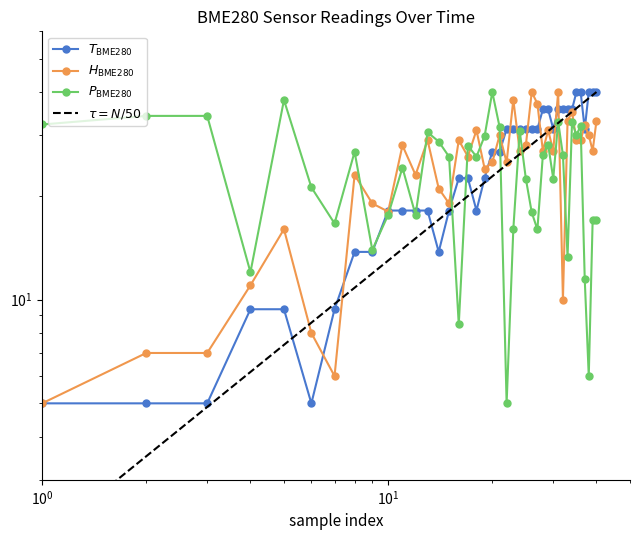

Reading left to right, extract all data points from this chart.

BME280_temperature: 5.0	5.0	5.0	9.4	9.4	5.0	9.4	13.7	13.7	18.1	18.1	18.1	18.1	13.7	18.1	22.5	22.5	18.1	22.5	26.9	26.9	31.2	31.2	31.2	31.2	31.2	31.2	35.6	35.6	31.2	35.6	35.6	35.6	35.6	40.0	40.0	31.2	40.0	40.0	40.0
BME280_humidity: 5.0	7.0	7.0	11.0	16.0	8.0	6.0	23.0	19.0	18.0	28.0	23.0	29.0	21.0	19.0	29.0	26.0	31.0	24.0	25.0	30.0	25.0	38.0	27.0	28.0	40.0	37.0	27.0	31.0	27.0	40.0	10.0	33.0	35.0	29.0	29.0	32.0	30.0	27.0	33.0
BME280_pressure: 32.2	34.1	34.1	12.0	37.9	21.2	16.6	26.8	13.9	17.6	24.1	17.6	30.6	28.7	26.0	8.5	28.0	26.0	29.8	40.0	31.6	5.0	16.0	30.9	22.4	17.9	16.0	26.3	28.2	22.4	32.8	26.3	13.3	32.8	30.0	31.9	11.4	6.0	17.0	17.0